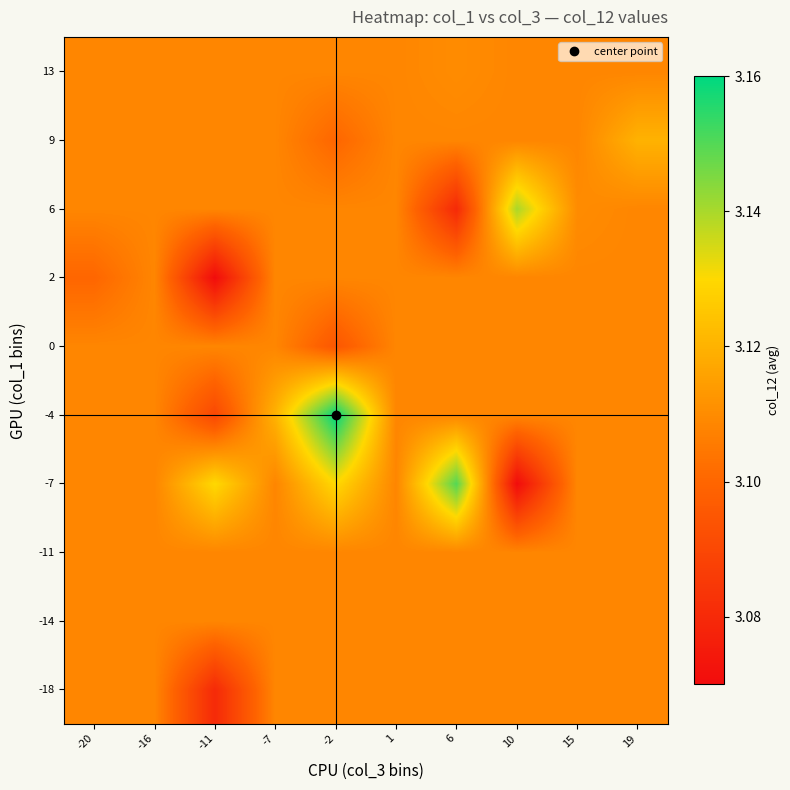

Reading left to right, transcribe all the data shown in this chart.

-18: -20=3.1	-16=3.1	-11=3.1	-7=3.1	-2=3.1	1=3.1	6=3.1	10=3.1	15=3.1	19=3.1
-14: -20=3.1	-16=3.1	-11=3.1	-7=3.1	-2=3.1	1=3.1	6=3.1	10=3.1	15=3.1	19=3.1
-11: -20=3.1	-16=3.1	-11=3.1	-7=3.1	-2=3.1	1=3.1	6=3.1	10=3.1	15=3.1	19=3.1
-7: -20=3.1	-16=3.1	-11=3.1	-7=3.1	-2=3.1	1=3.1	6=3.1	10=3.1	15=3.1	19=3.1
-4: -20=3.1	-16=3.1	-11=3.1	-7=3.1	-2=3.2	1=3.1	6=3.1	10=3.1	15=3.1	19=3.1
0: -20=3.1	-16=3.1	-11=3.1	-7=3.1	-2=3.1	1=3.1	6=3.1	10=3.1	15=3.1	19=3.1
2: -20=3.1	-16=3.1	-11=3.1	-7=3.1	-2=3.1	1=3.1	6=3.1	10=3.1	15=3.1	19=3.1
6: -20=3.1	-16=3.1	-11=3.1	-7=3.1	-2=3.1	1=3.1	6=3.1	10=3.1	15=3.1	19=3.1
9: -20=3.1	-16=3.1	-11=3.1	-7=3.1	-2=3.1	1=3.1	6=3.1	10=3.1	15=3.1	19=3.1
13: -20=3.1	-16=3.1	-11=3.1	-7=3.1	-2=3.1	1=3.1	6=3.1	10=3.1	15=3.1	19=3.1